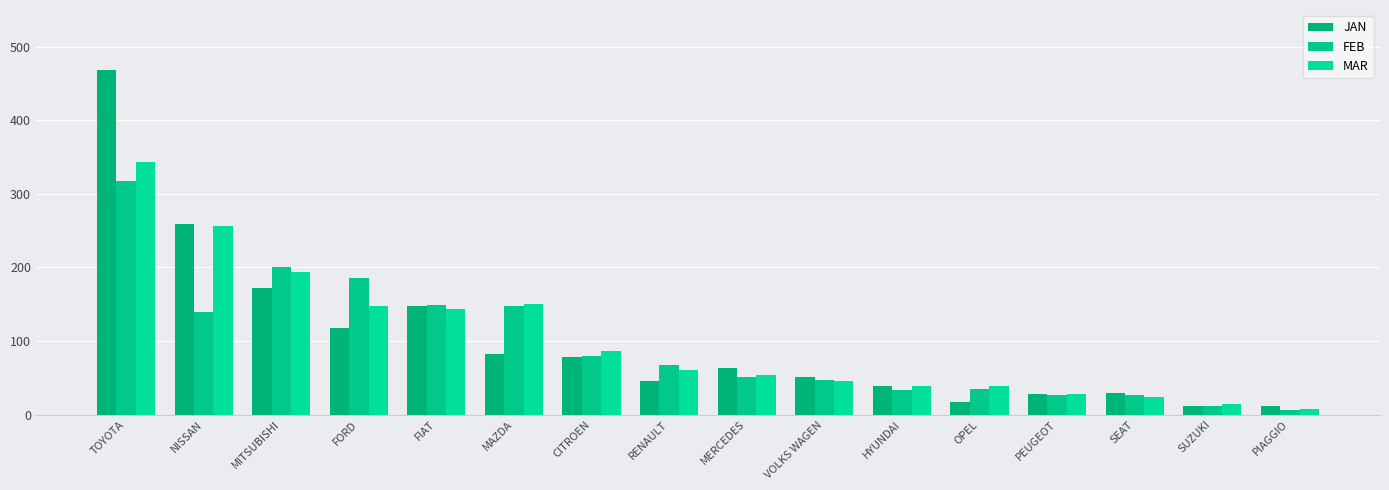

How many values in the FEB series are below 67?

8